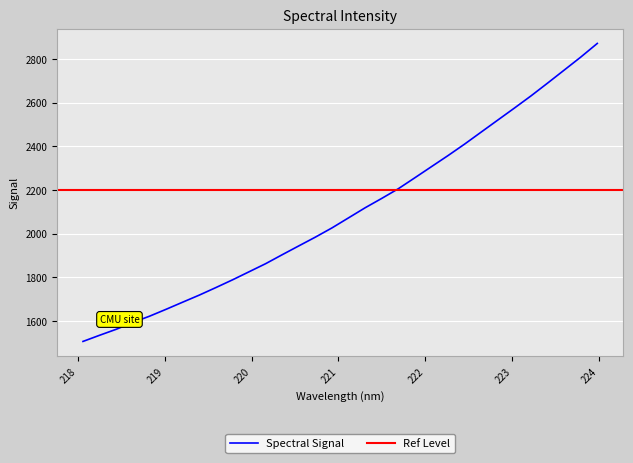

True or false: there are more than 2 points higher than both neighbors.

False